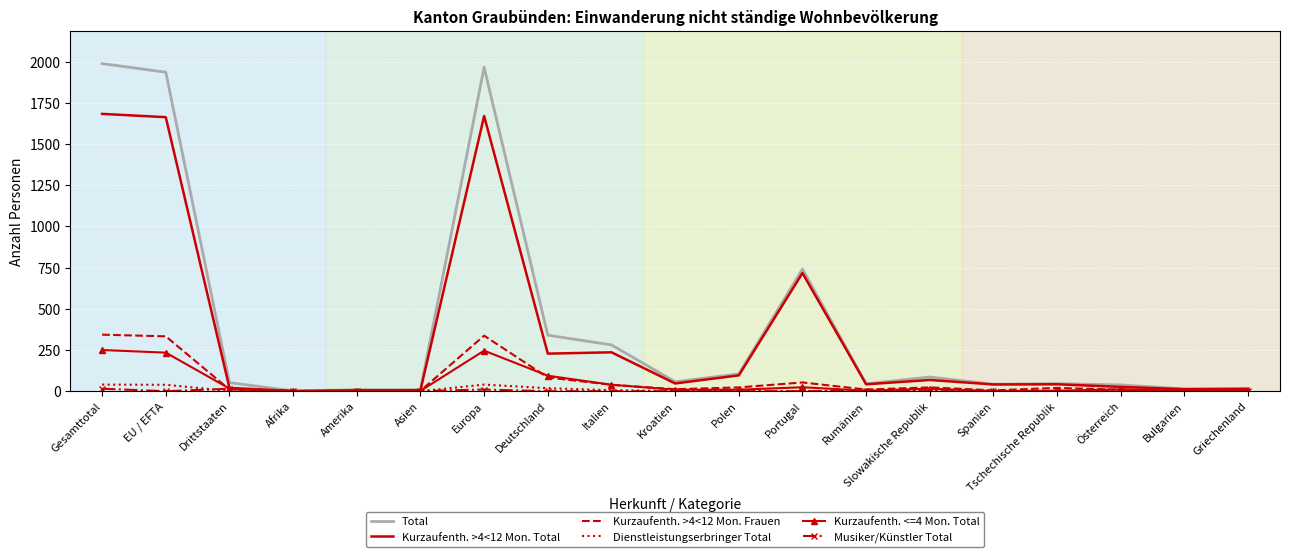

Is the value of Kurzaufenth. >4<12 Mon. Frauen at Asien greater than the value of Total at Polen?

No